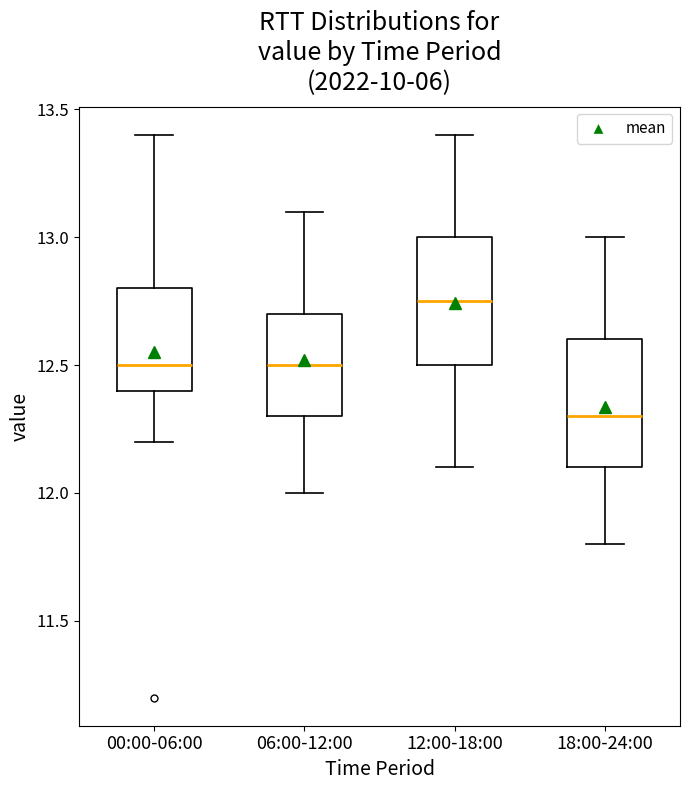

Where is the upper edge of the box for 12:00-18:00 on the y-axis? The values are not printed on the chart, so give them approximately, as read against the axis.

13.00